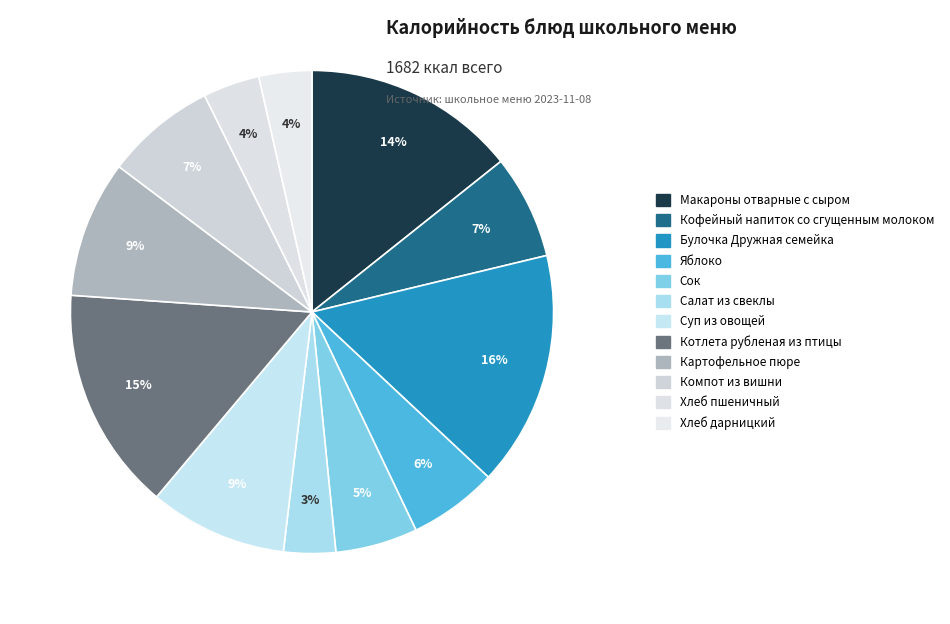

What percentage is the Котлета рубленая из птицы slice, to the nearest percent?

15%